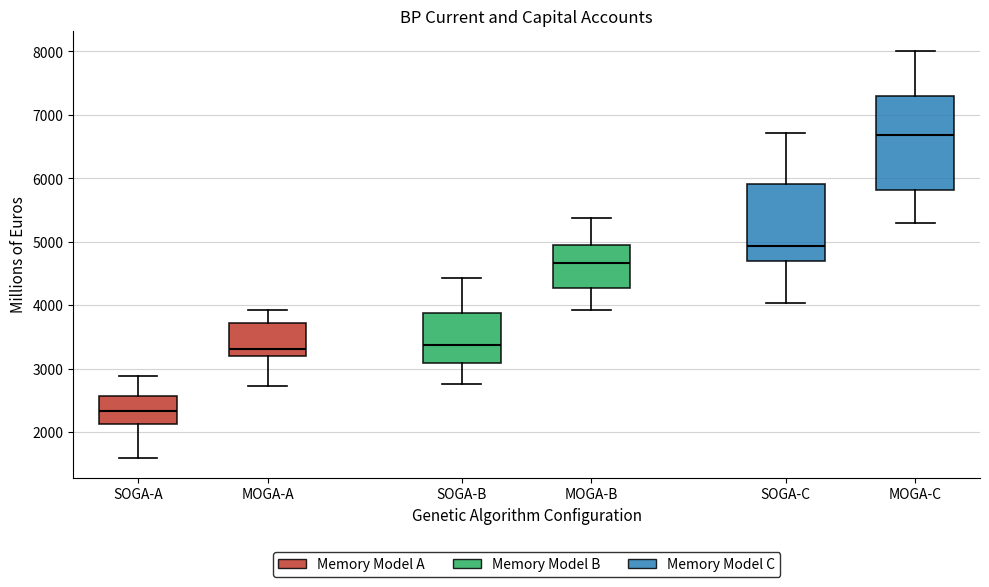

Where does the upper whisker of the box for MOGA-B end on the y-axis? The values are not printed on the chart, so give them approximately, as read against the axis.

5400